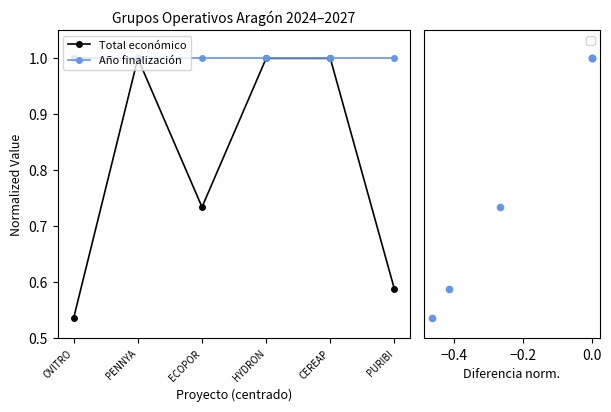

Is the value of diff at OVITRO greater than the value of Año finalización at OVITRO?

No